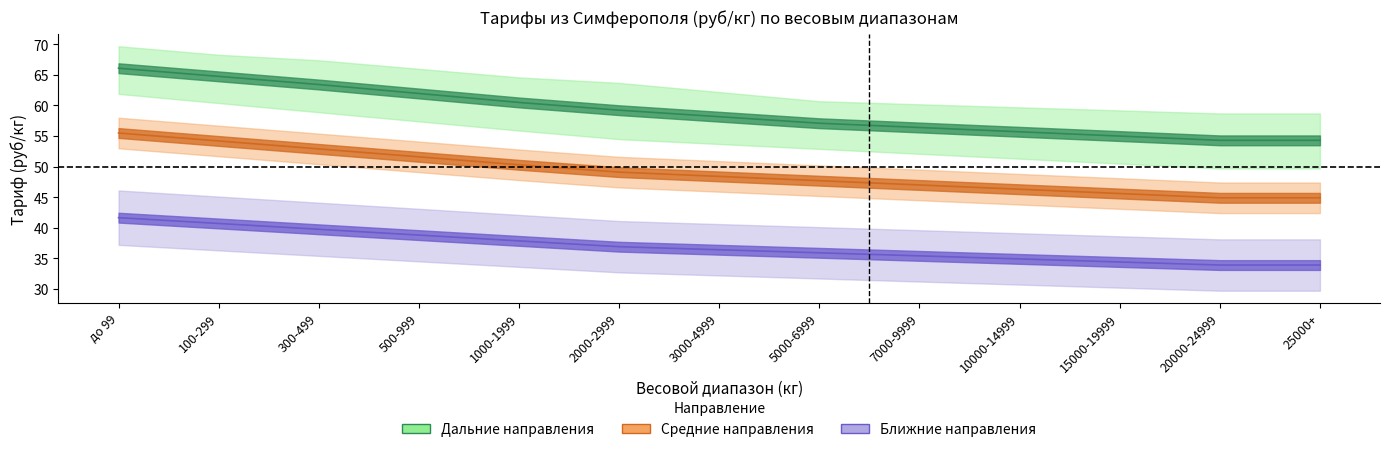

At which label does МОСКВА first exceed 36?

до 99